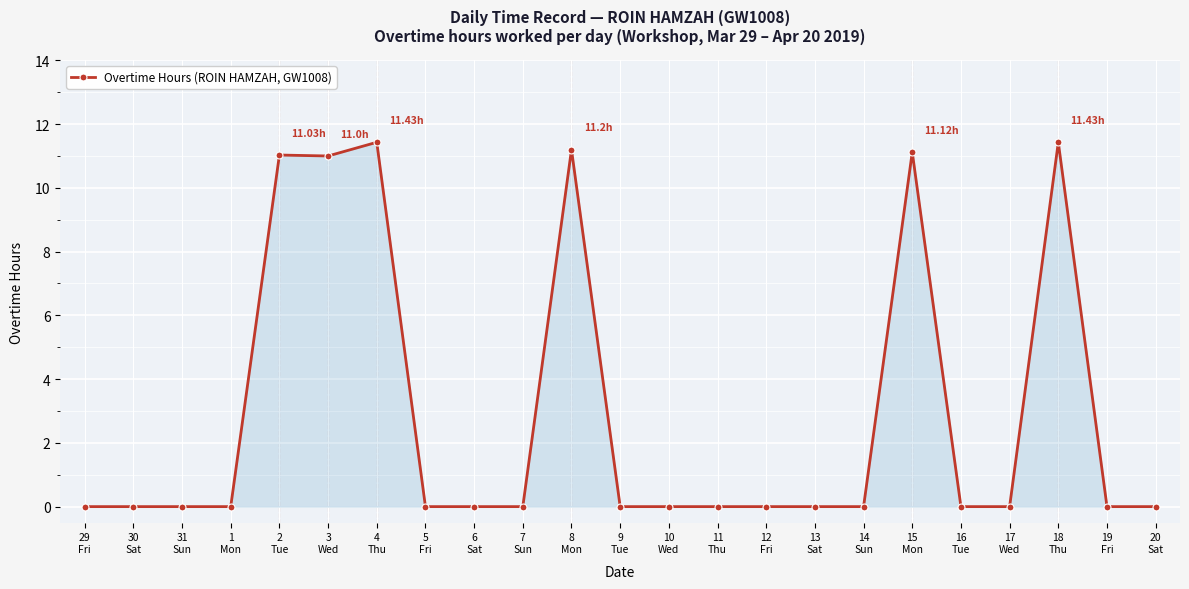

What position from the left is 31
Sun?

3